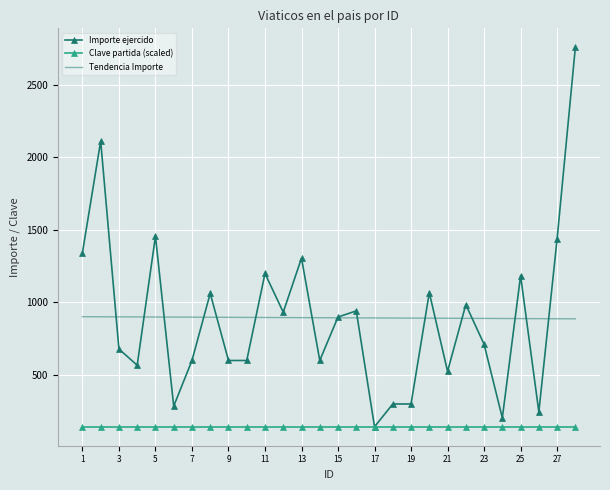

Which series has the widest spread of values?

Importe ejercido